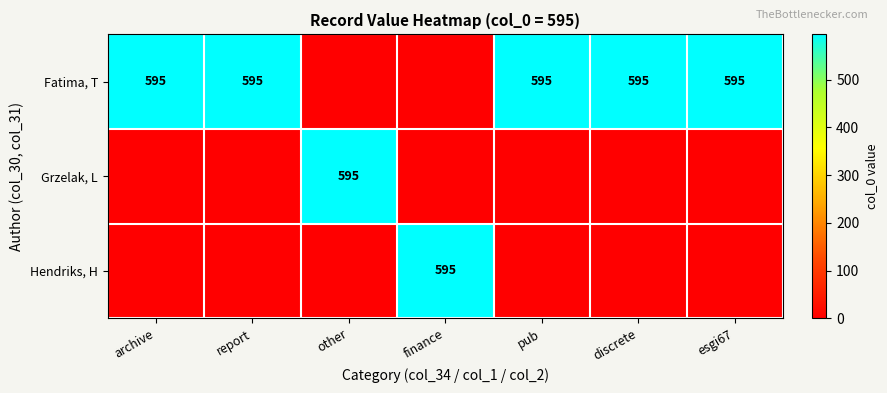

What is the spread (max minus min) of values at report?

595